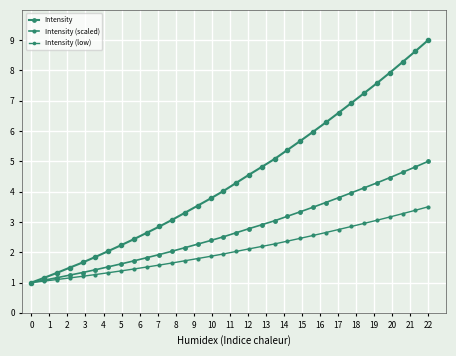

Reading left to right, transcribe all the data shown in this chart.

Intensity: 1.0	1.2	1.3	1.5	1.7	1.8	2.0	2.2	2.4	2.6	2.9	3.1	3.3	3.5	3.8	4.0	4.3	4.6	4.8	5.1	5.4	5.7	6.0	6.3	6.6	6.9	7.3	7.6	7.9	8.3	8.6	9.0
Intensity (scaled): 1.0	1.1	1.2	1.2	1.3	1.4	1.5	1.6	1.7	1.8	1.9	2.0	2.2	2.3	2.4	2.5	2.6	2.8	2.9	3.0	3.2	3.3	3.5	3.6	3.8	4.0	4.1	4.3	4.5	4.6	4.8	5.0
Intensity (low): 1.0	1.0	1.1	1.2	1.2	1.3	1.3	1.4	1.4	1.5	1.6	1.6	1.7	1.8	1.9	1.9	2.0	2.1	2.2	2.3	2.4	2.5	2.6	2.7	2.8	2.9	3.0	3.1	3.2	3.3	3.4	3.5